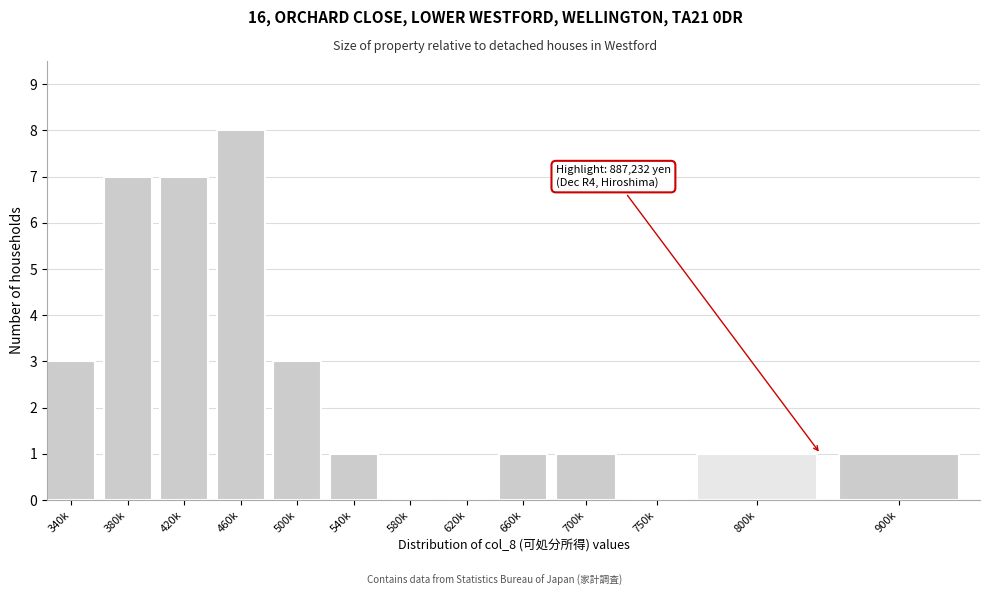

Reading left to right, transcribe all the data shown in this chart.

340k=3	380k=7	420k=7	460k=8	500k=3	540k=1	580k=0	620k=0	660k=1	700k=1	750k=0	800k=1	900k=1